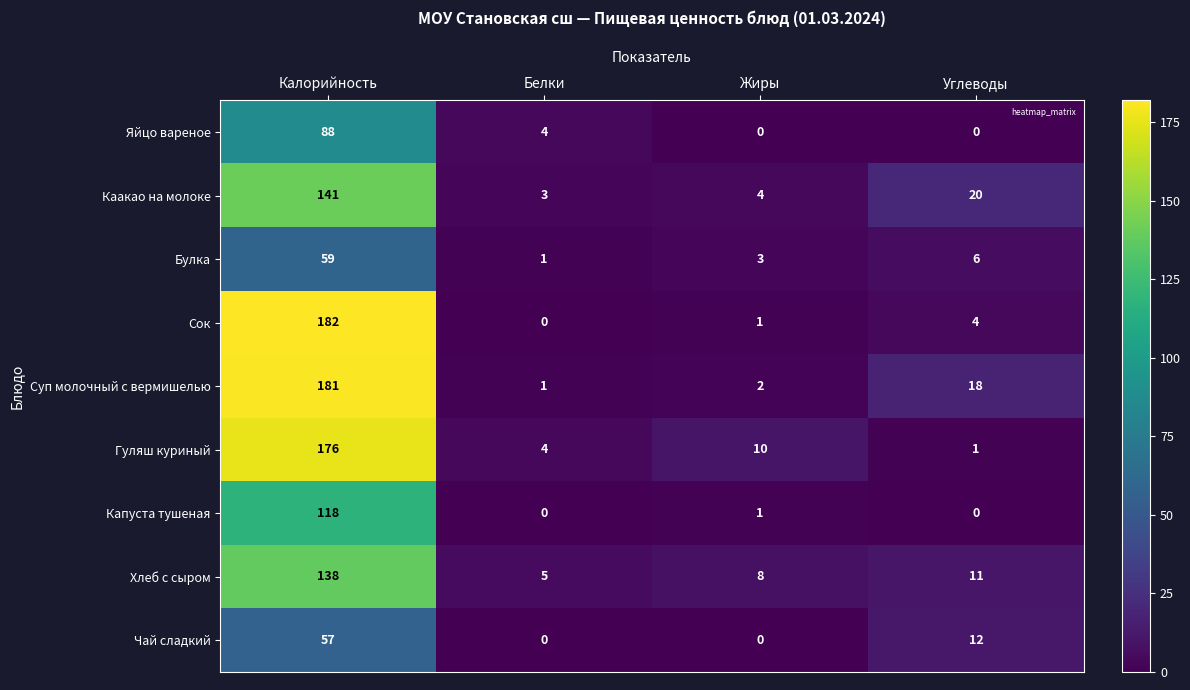

Rank the series by their maximum value, from lowest to highest.

Чай сладкий, Булка, Яйцо вареное, Капуста тушеная, Хлеб с сыром, Каакао на молоке, Гуляш куриный, Суп молочный с вермишелью, Сок